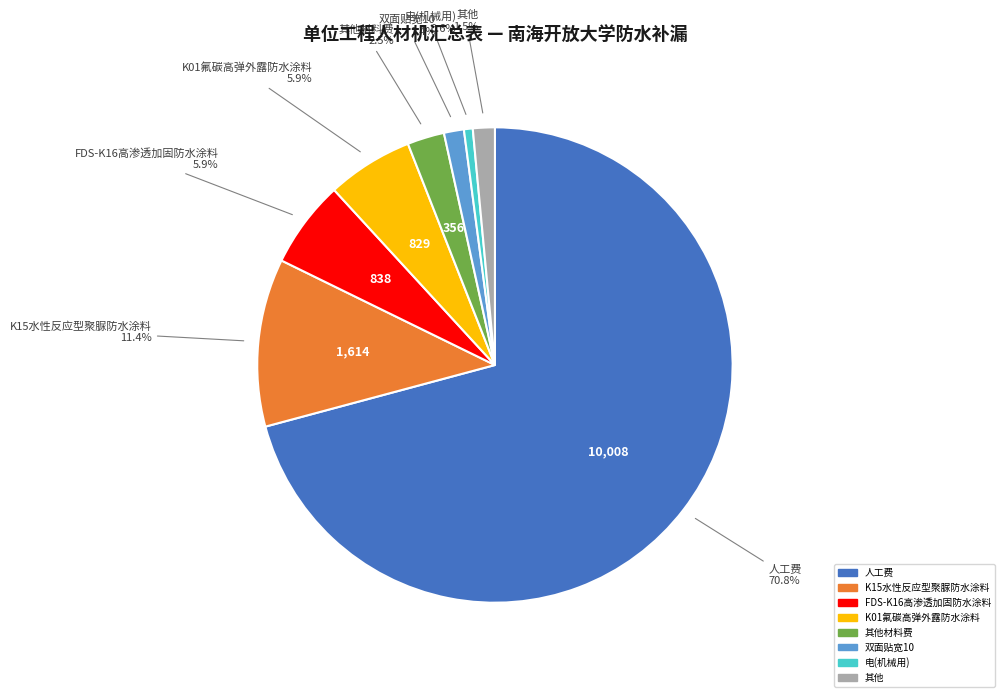

Is there any slice that represents more than half of the pie?

Yes